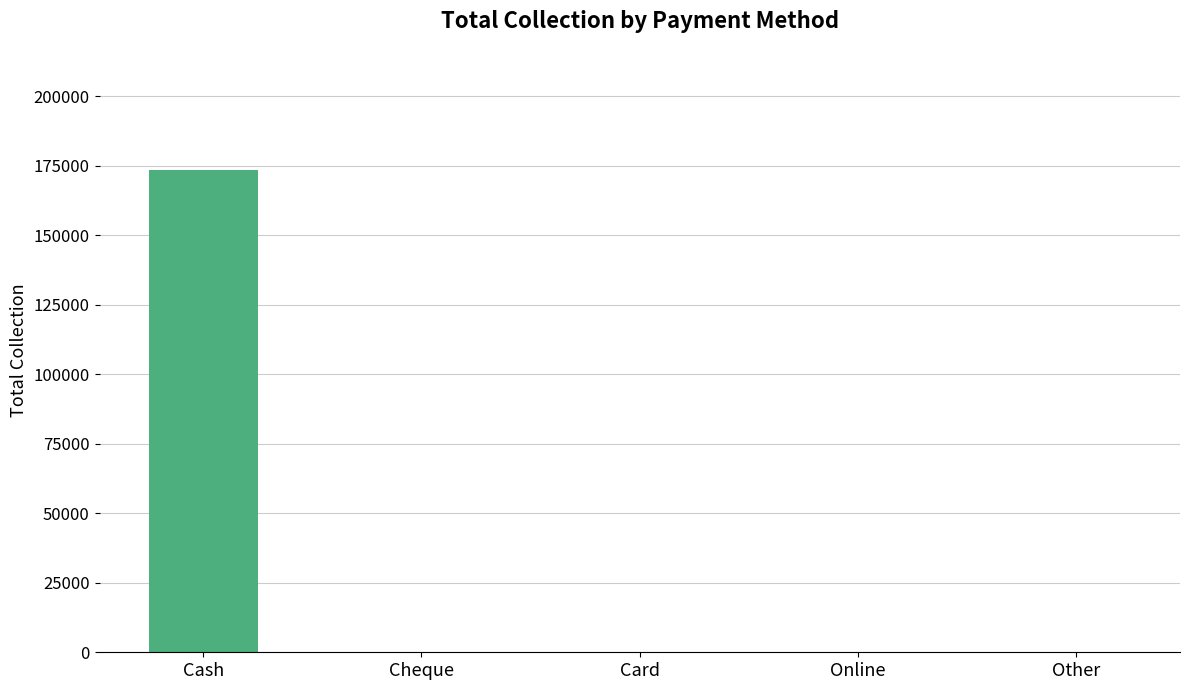

What is the sum of the values at Cash and Other?

173641